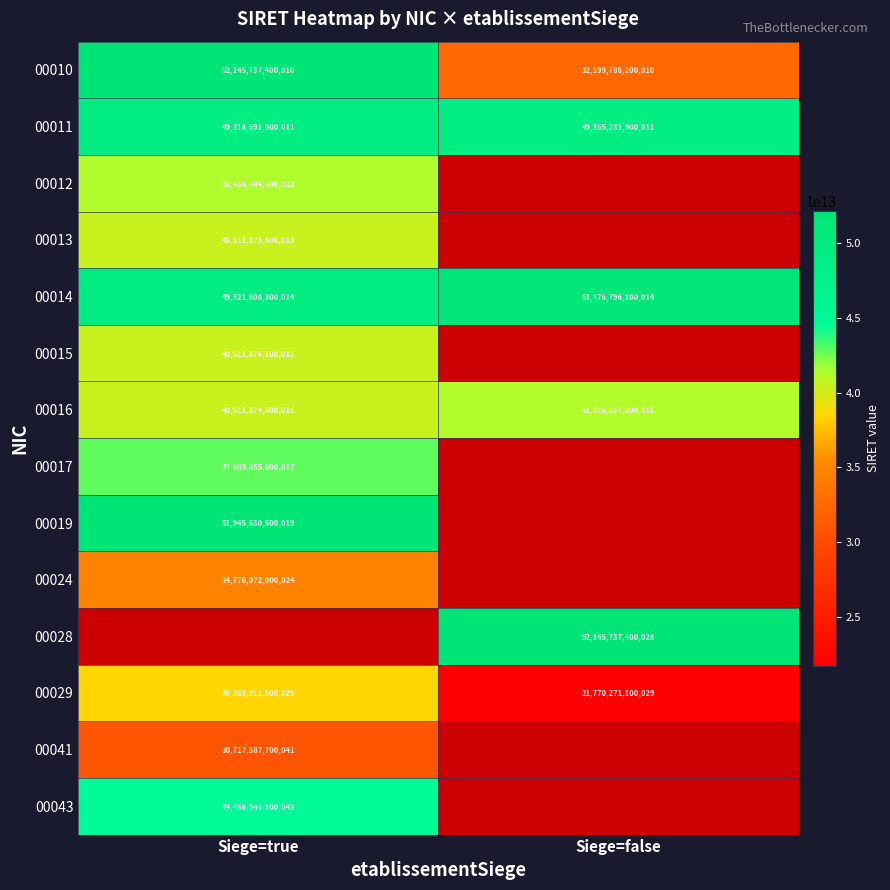

Count the number of categories in the chart.

2